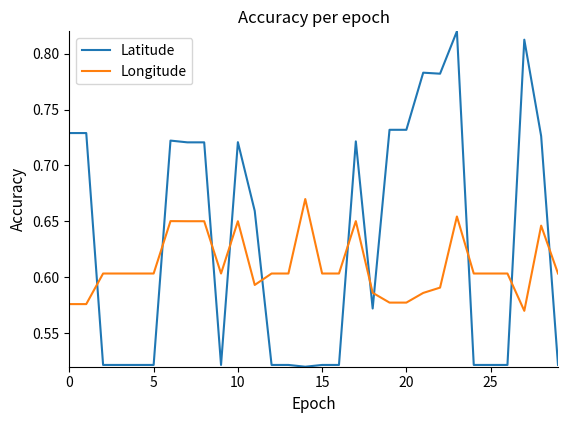

Which series has the largest range (max minus min)?

Latitude